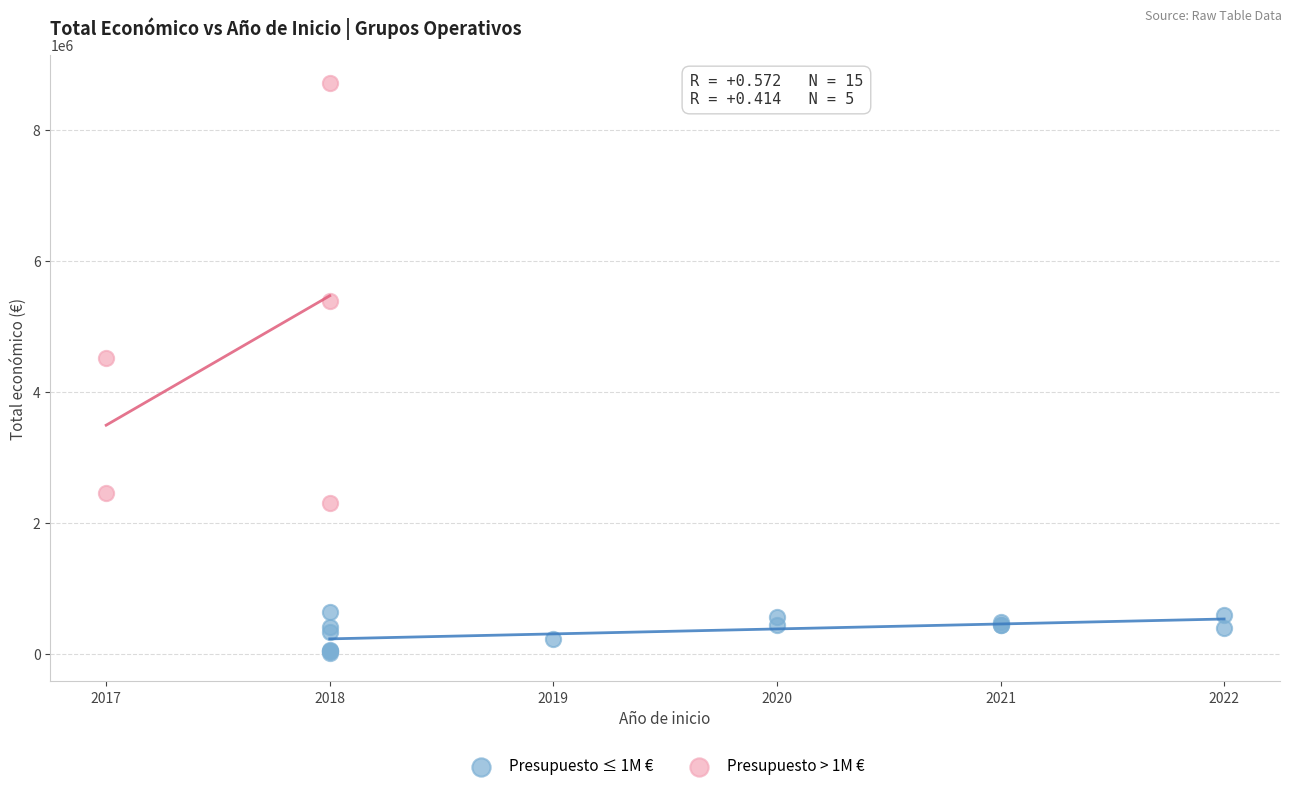

Which series contains the highest Y value?

Presupuesto > 1M €